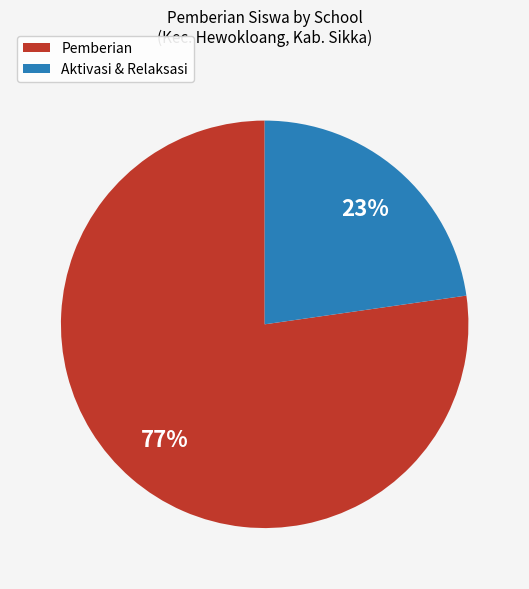

To the nearest percent, what is the average slice percentage?

50%